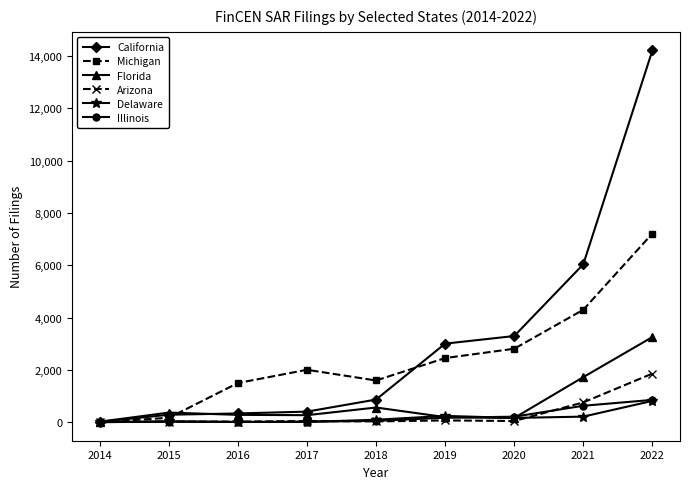

The Delaware series shows 212 at 2021. True or false?

True